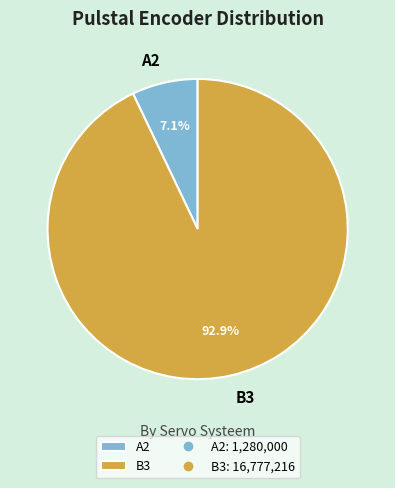

Between A2 and B3, which is larger?

B3